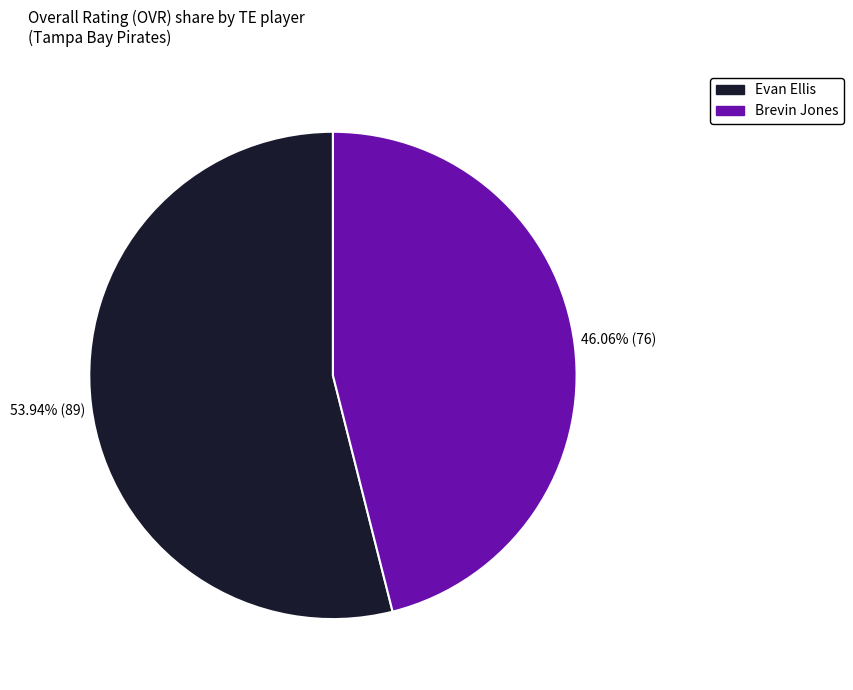

Rank the categories by value from lowest to highest.

Brevin Jones, Evan Ellis